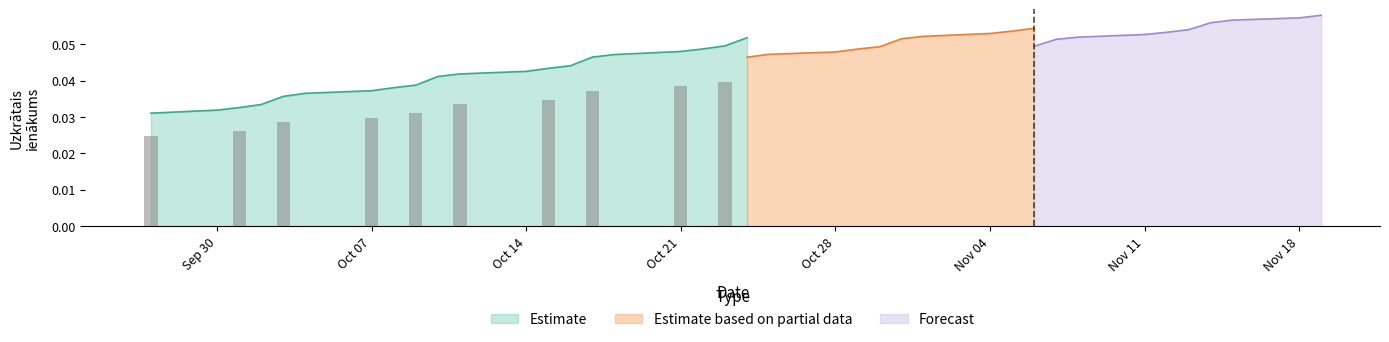

The Estimate series shows 0.1 at Oct 14. True or false?

False